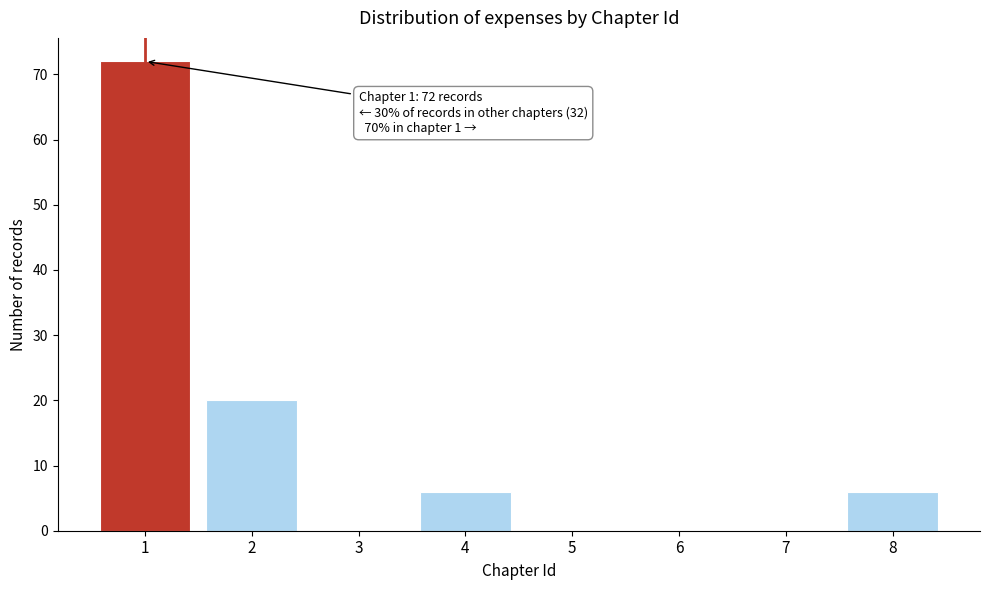

Reading left to right, transcribe all the data shown in this chart.

1=72	2=20	3=0	4=6	5=0	6=0	7=0	8=6